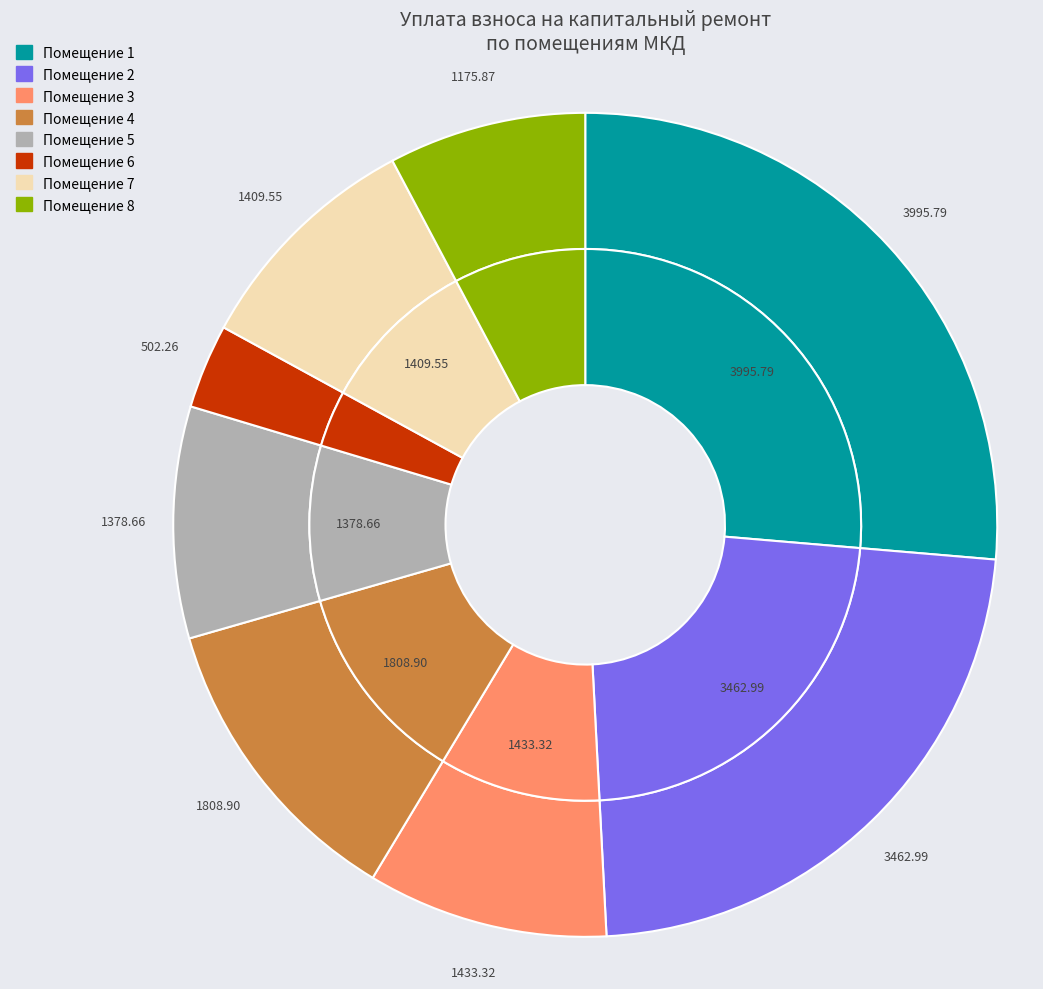

Approximately how many times larger is the value at 5 compared to 8?

1.2